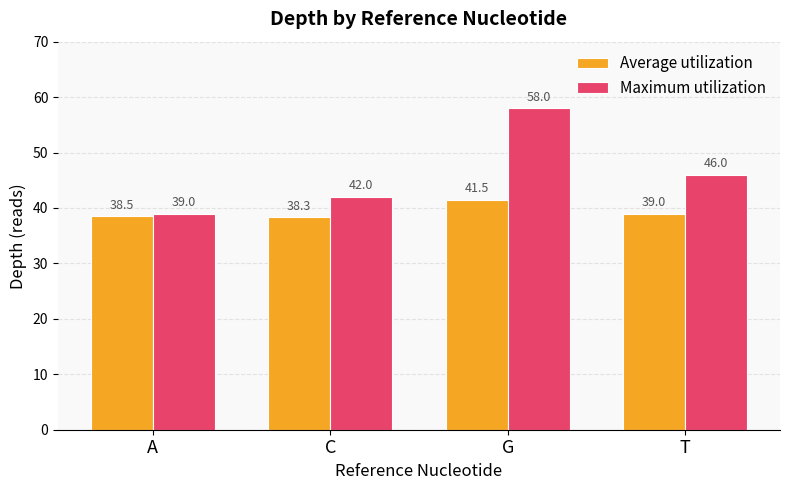

Read the Average utilization value at G.

41.5